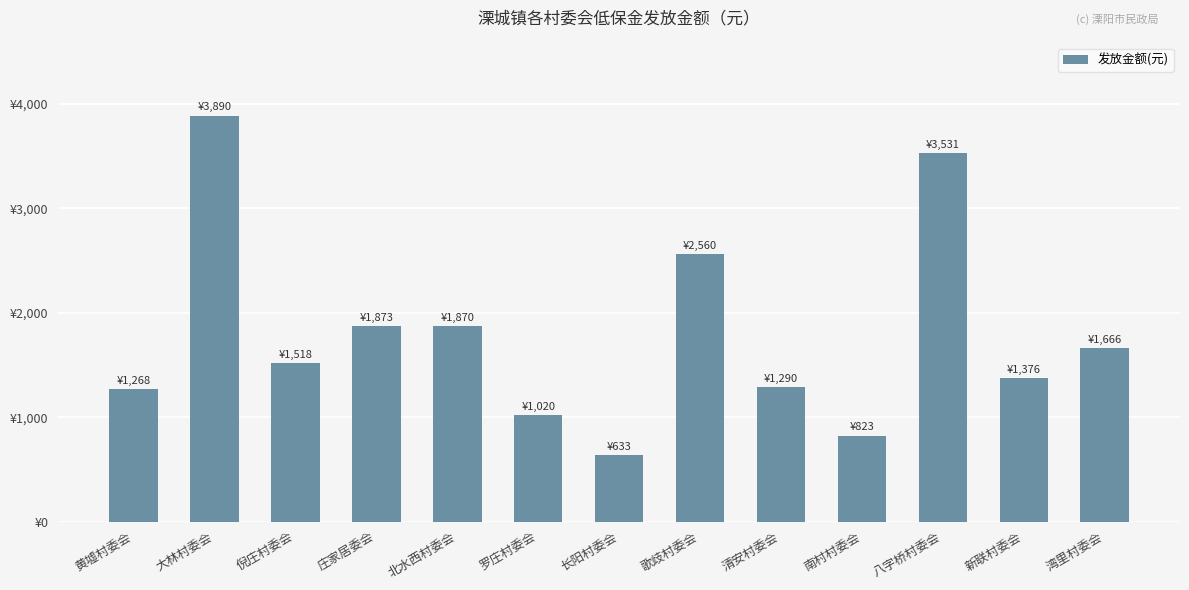

What is the sum of the values at 长阳村委会 and 倪庄村委会?

2151